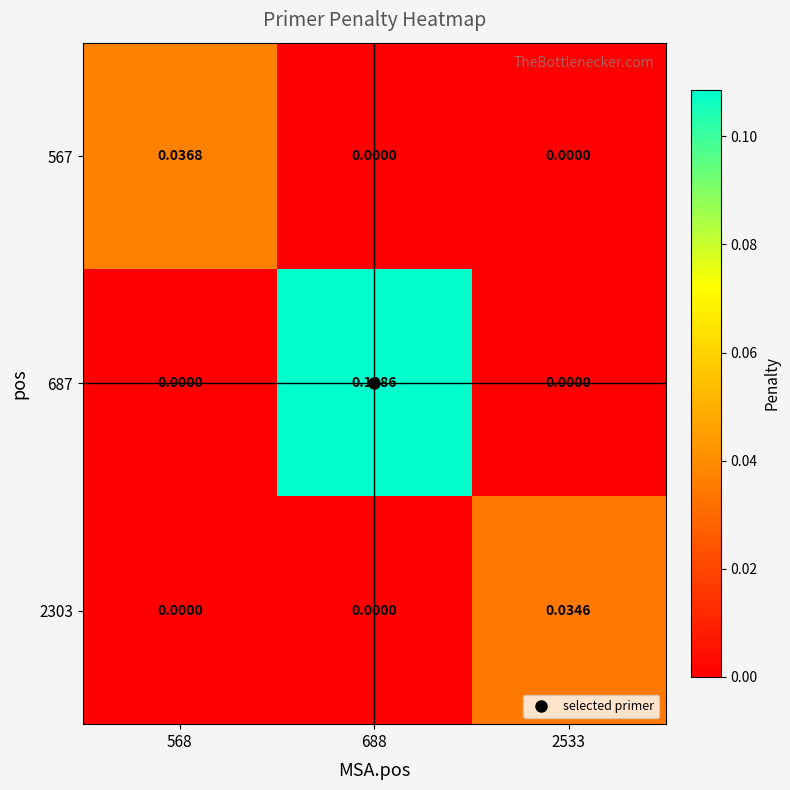

How many series are shown in this chart?

3